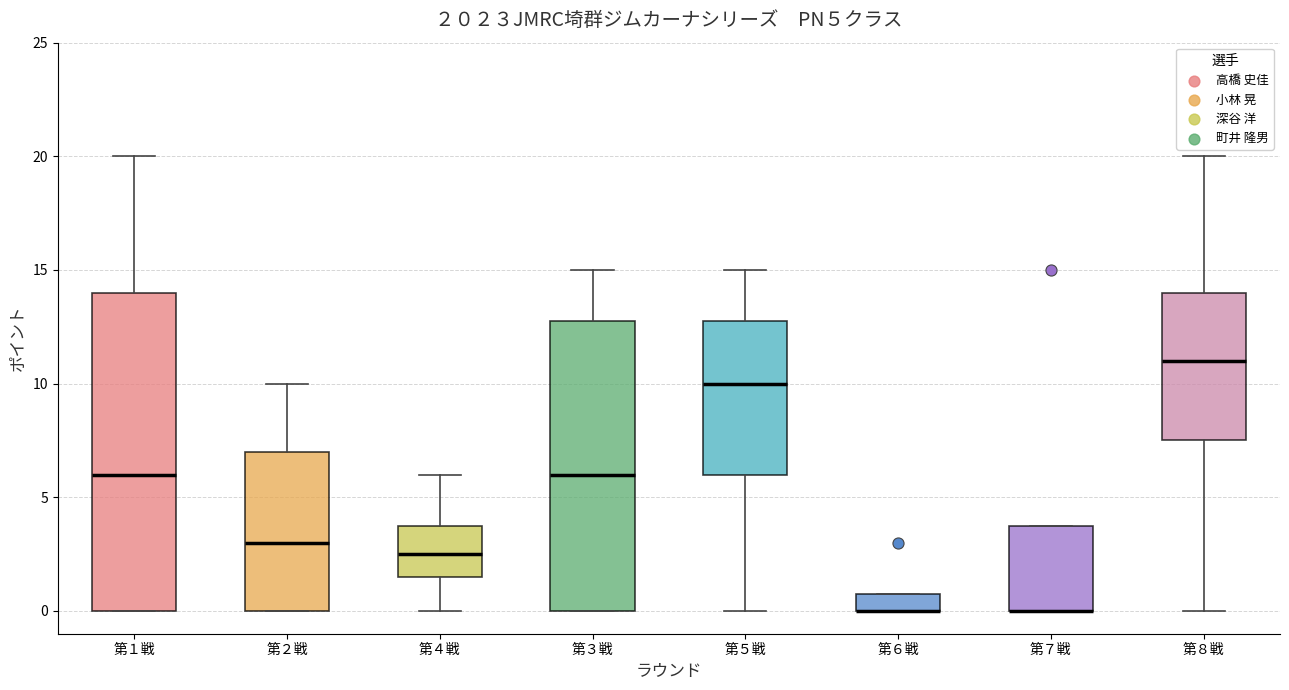

Reading left to right, transcribe this box plot: for each box, give where its median line is, the range the box spans, and where its two whiskers end, as read against the y-axis. The values are not printed on the chart, so give them approximately, as read against the axis.

第１戦: median 6.0, box 0.0 to 14.0, whiskers 0.0 to 20.0
第２戦: median 3.0, box 0.0 to 7.0, whiskers 0.0 to 10.0
第４戦: median 2.5, box 1.5 to 4.0, whiskers 0.0 to 6.0
第３戦: median 6.0, box 0.0 to 13.0, whiskers 0.0 to 15.0
第５戦: median 10.0, box 6.0 to 13.0, whiskers 0.0 to 15.0
第６戦: median 0.0 (drawn on the box's lower edge), box 0.0 to 1.0, whiskers 0.0 to 1.0
第７戦: median 0.0 (drawn on the box's lower edge), box 0.0 to 4.0, whiskers 0.0 to 4.0
第８戦: median 11.0, box 7.5 to 14.0, whiskers 0.0 to 20.0